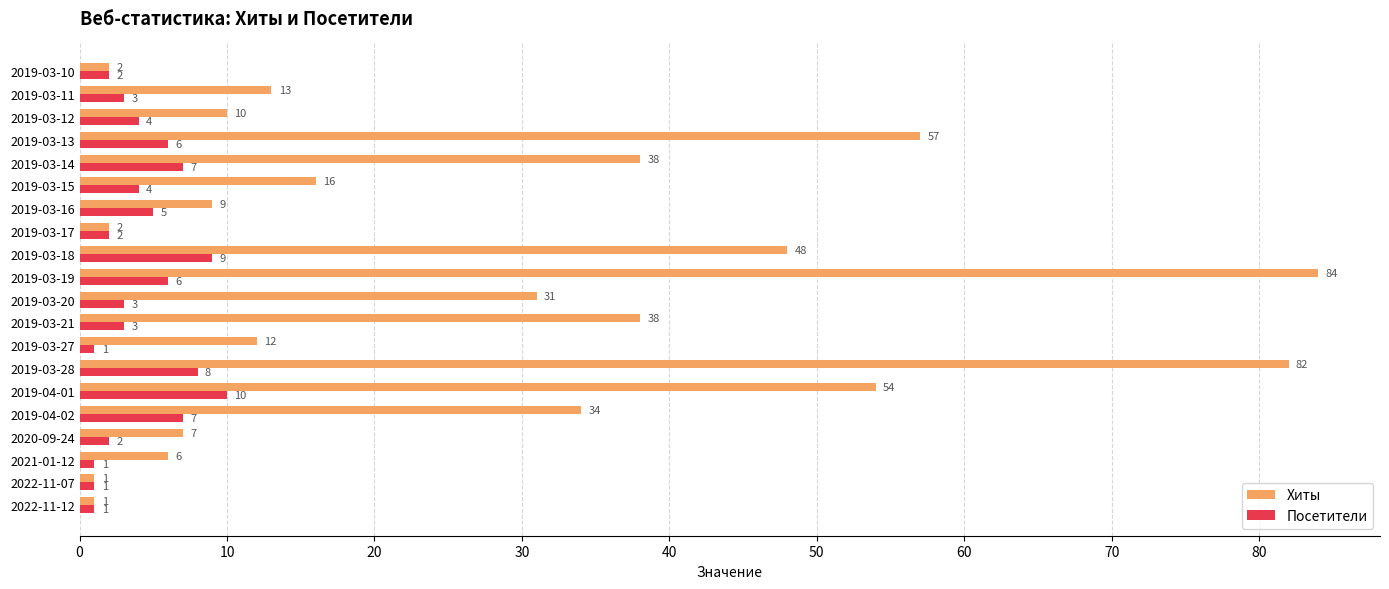

What is the spread (max minus min) of values at 2019-03-16?

4